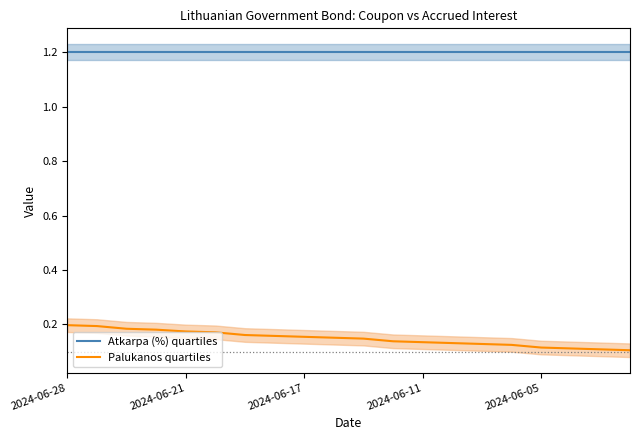

What is the difference between the maximum and second lowest values in the Palukanos quartiles series?

0.1